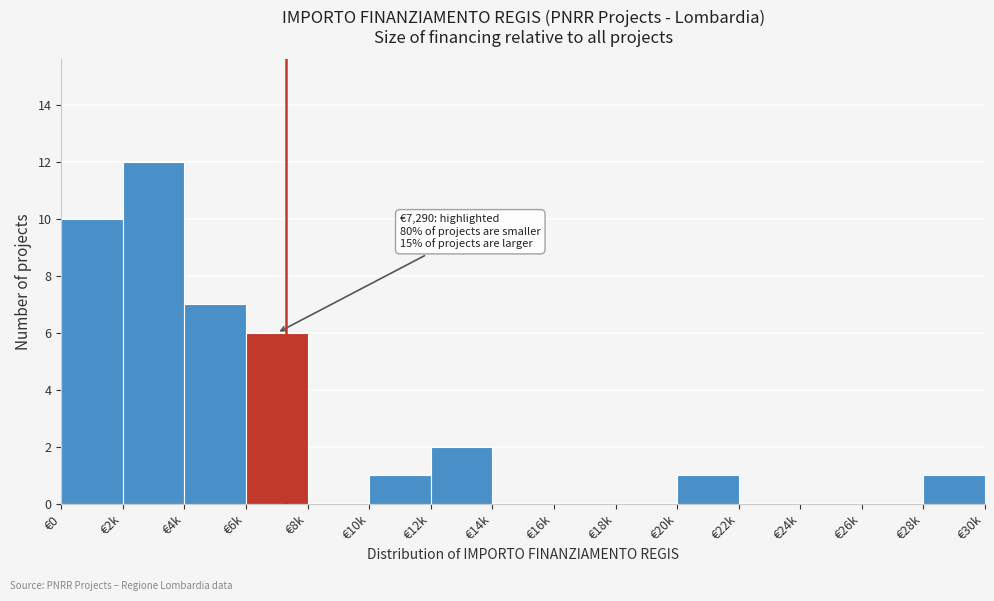

Reading left to right, what are all the values shown in this chart?

€0=10	€2k=12	€4k=7	€6k=6	€8k=0	€10k=1	€12k=2	€14k=0	€16k=0	€18k=0	€20k=1	€22k=0	€24k=0	€26k=0	€28k=1